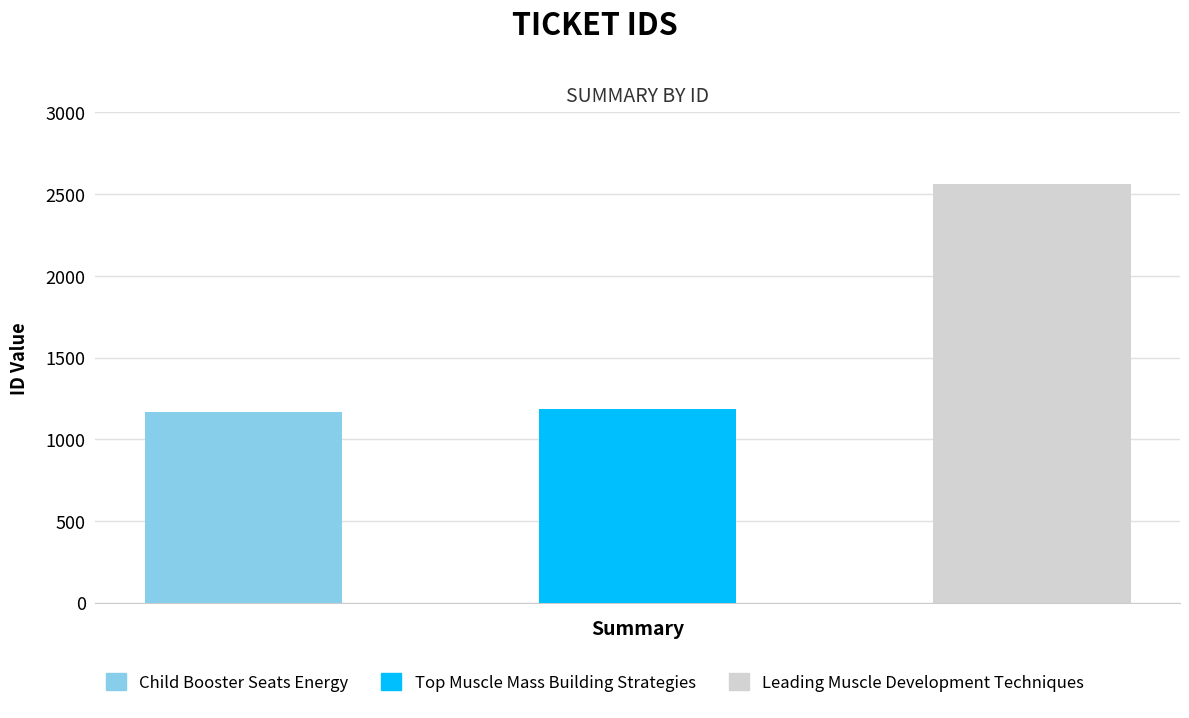

Is it true that the value at Top Muscle Mass Building Strategies is 1183?

True